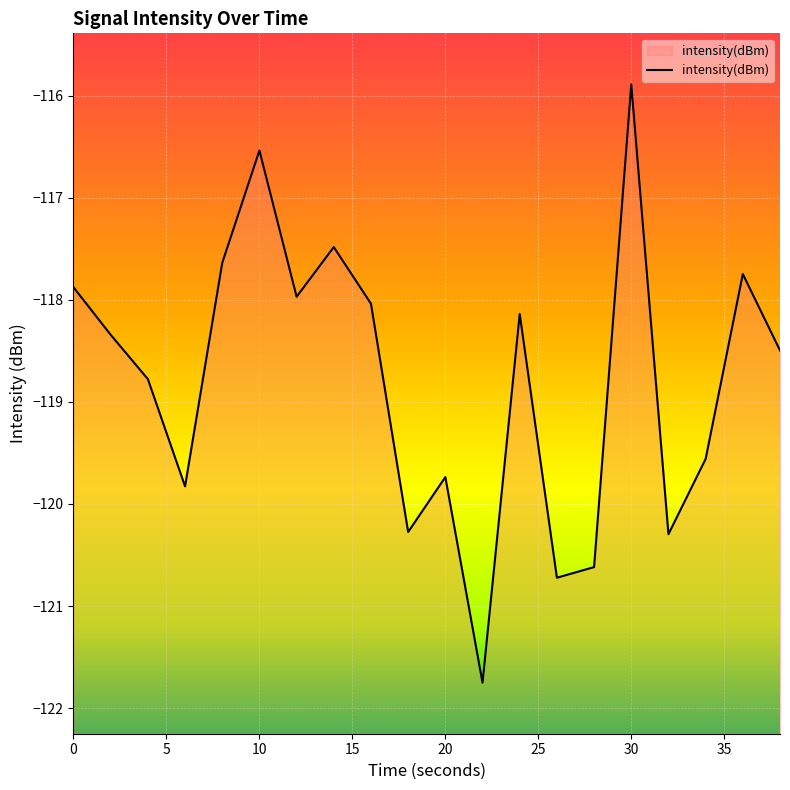

At which category does the data reach its first local peak?

10